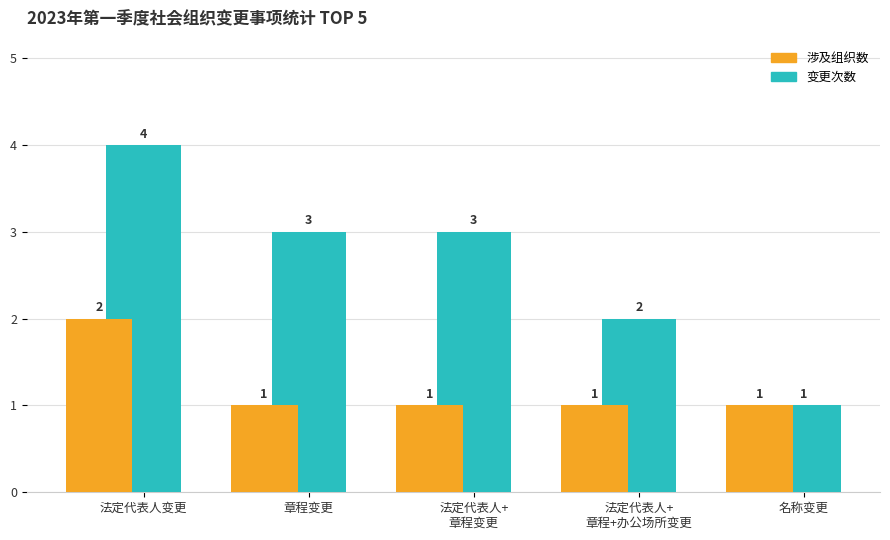

Which series has the largest total across all categories?

变更次数